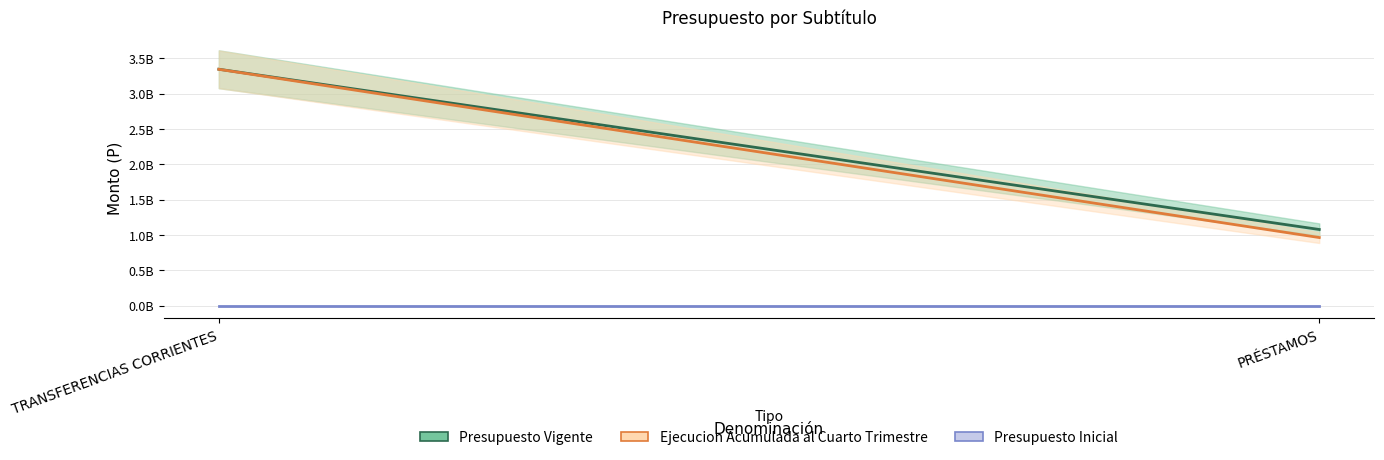

List the series in order of their peak value, lowest first.

Presupuesto Inicial, Ejecucion Acumulada al Cuarto Trimestre, Presupuesto Vigente